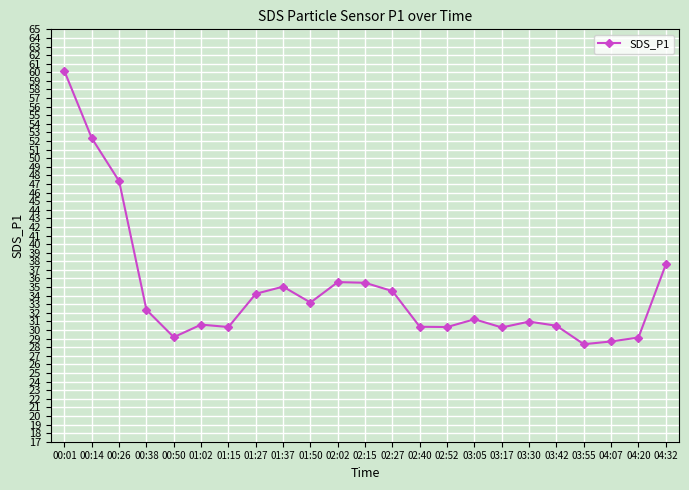

True or false: the data has more than 2 interior local peaks.

True